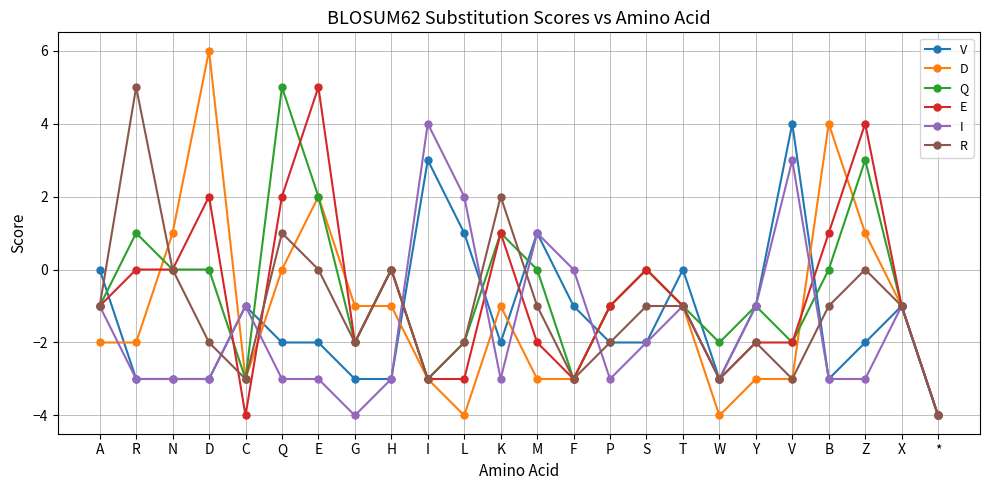

What is the minimum value shown in the chart?

-4